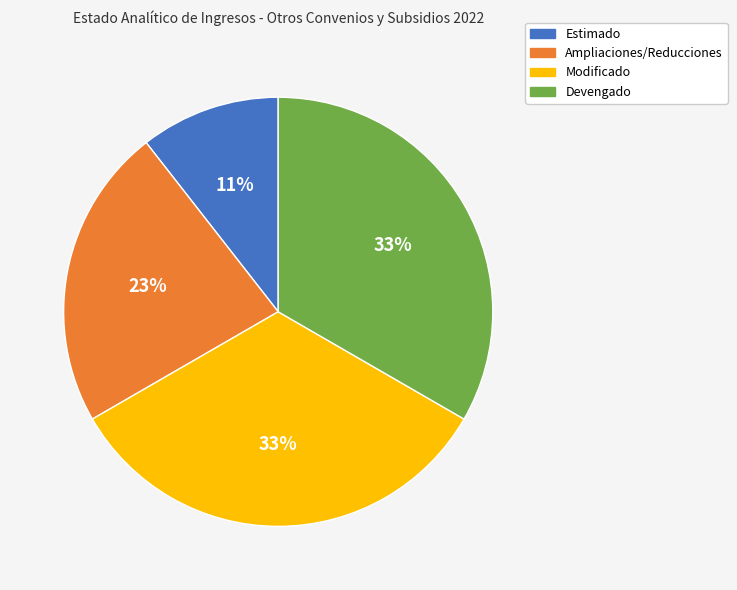

How many slices are in this pie chart?

4